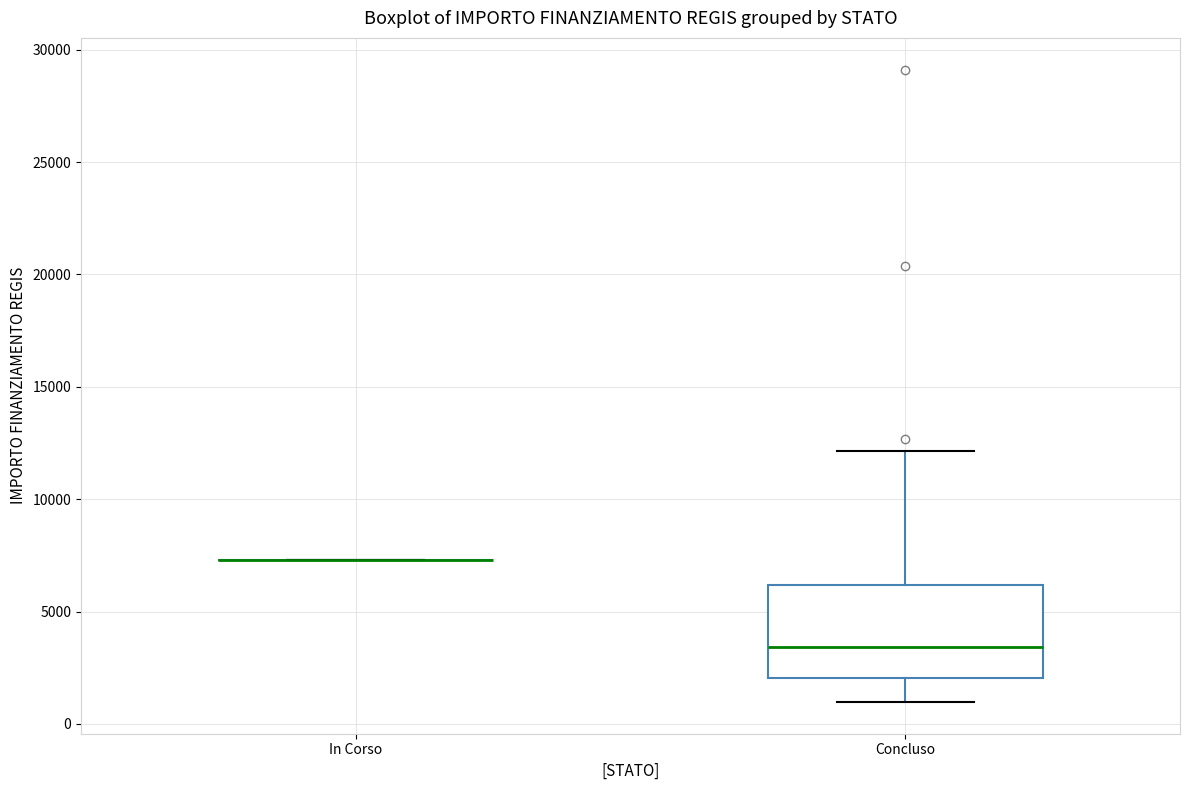

Reading left to right, transcribe this box plot: for each box, give where its median line is, the range the box spans, and where its two whiskers end, as read against the y-axis. The values are not printed on the chart, so give them approximately, as read against the axis.

In Corso: box collapsed to a line at 7500, whiskers 7500 to 7500
Concluso: median 3500, box 2000 to 6000, whiskers 1000 to 12000